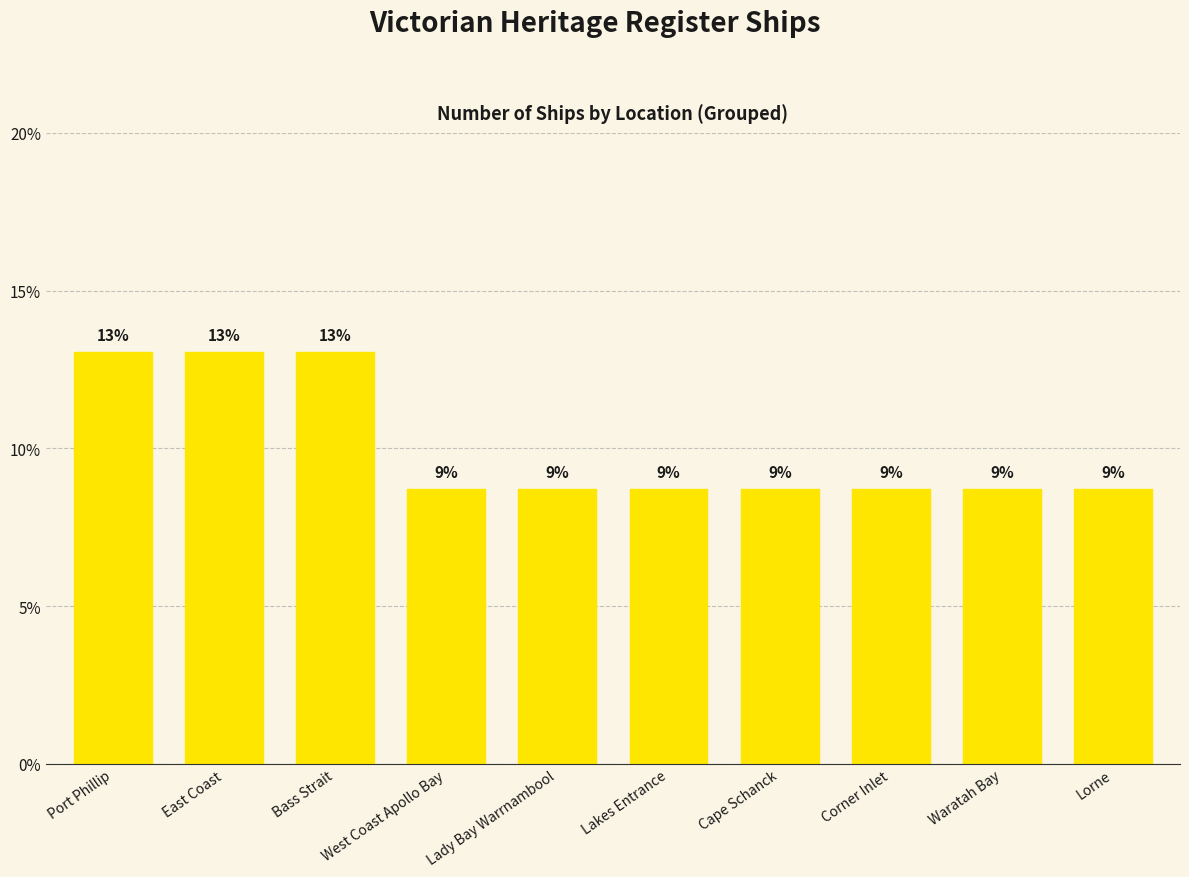

How many bars are there in total?

10